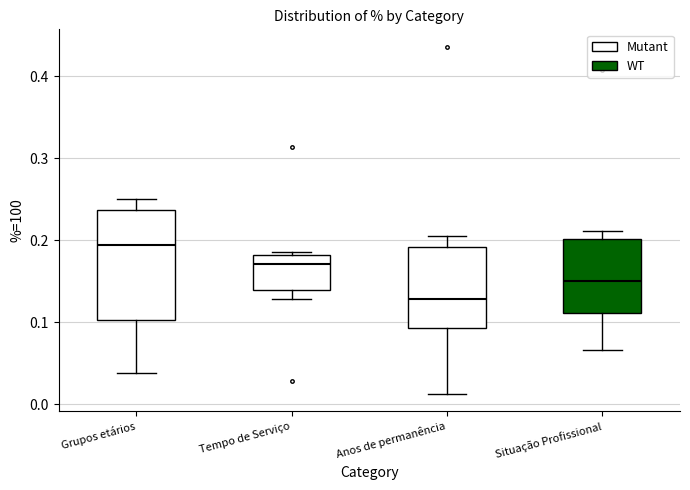

Which box's median line is the highest?

Grupos etários